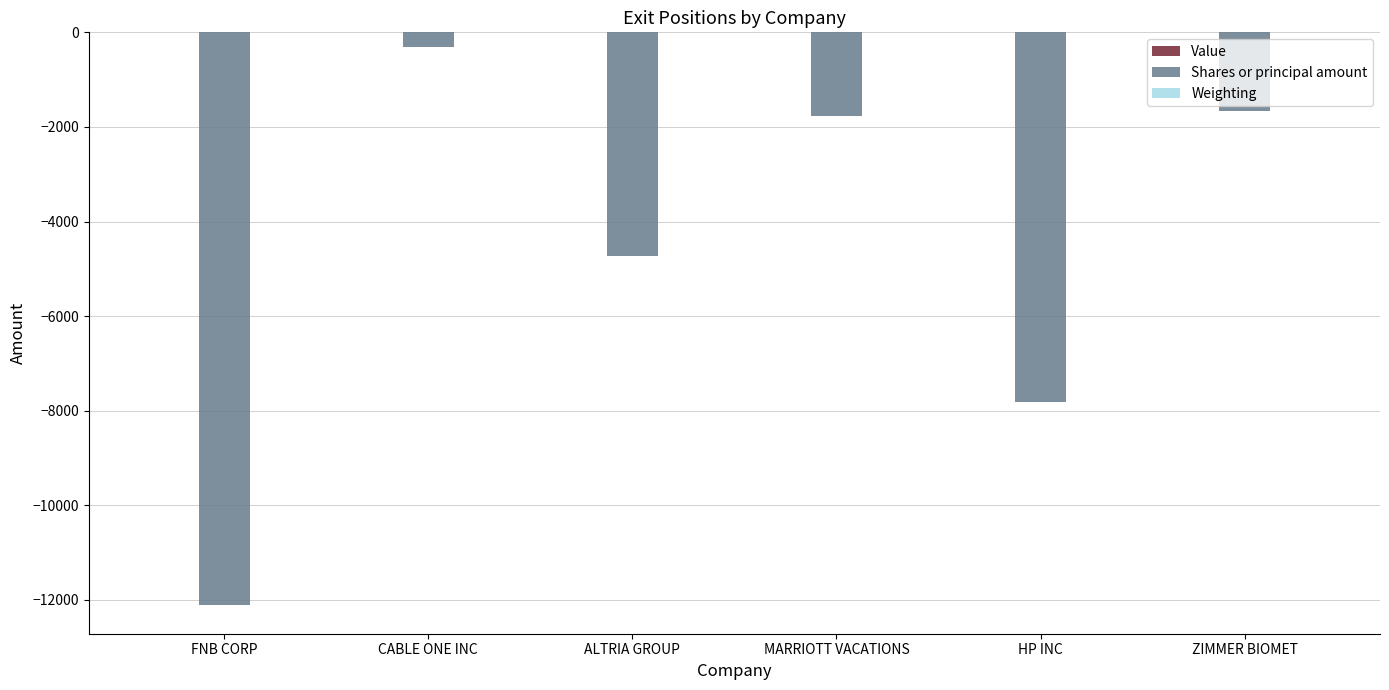

Between MARRIOTT VACATIONS and HP INC, which series saw the biggest shift?

Shares or principal amount